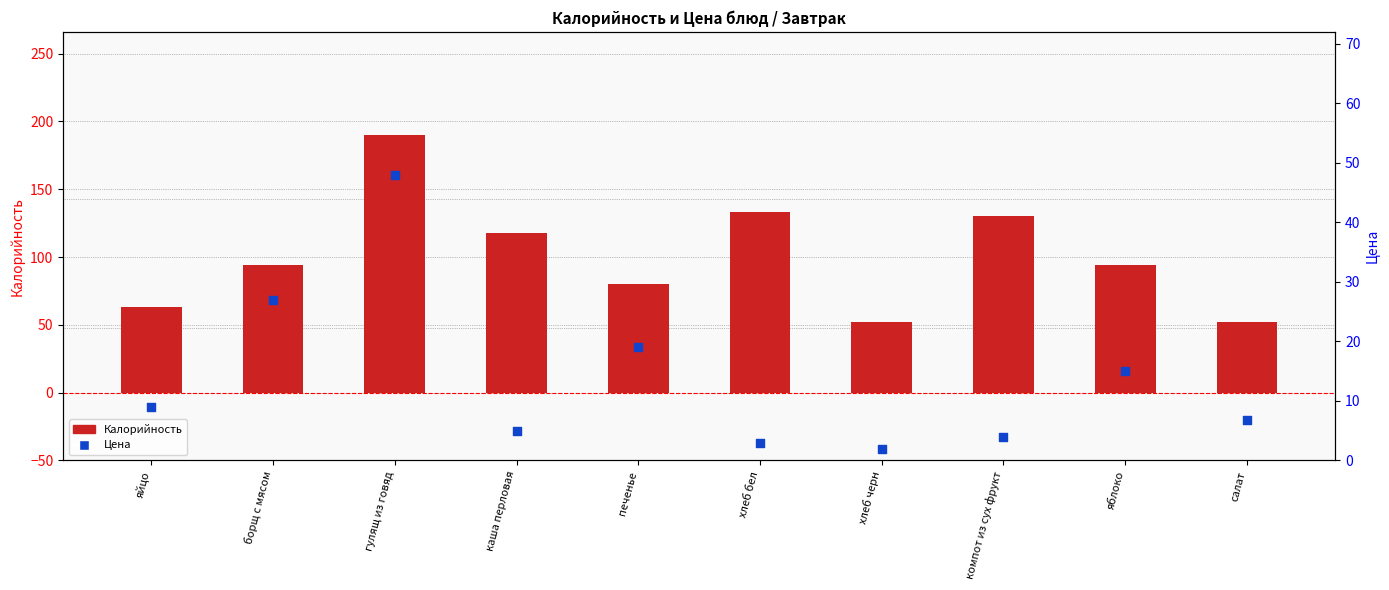

Which series contains the highest Y value?

Калорийность